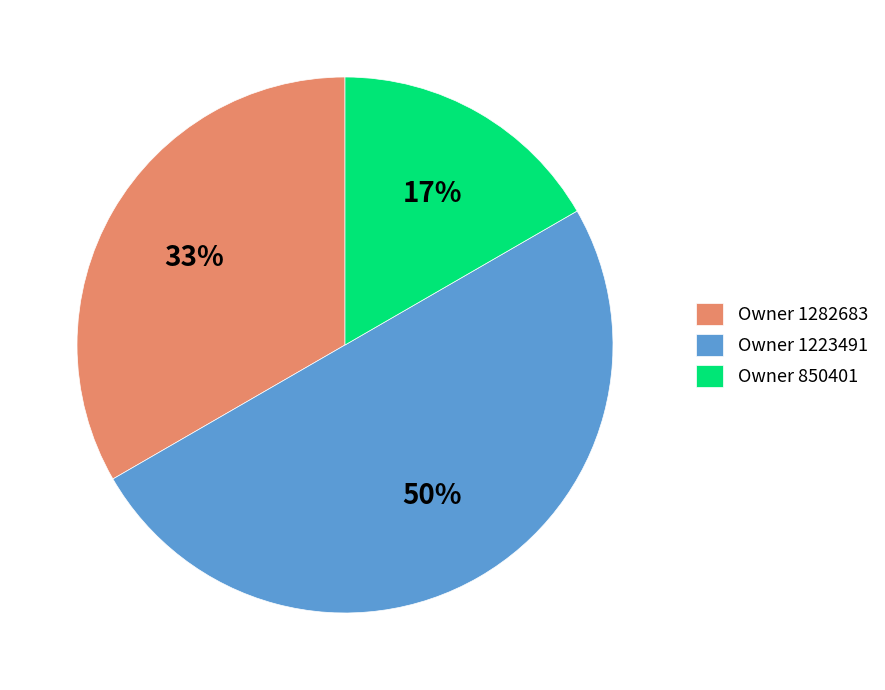

Combined, do Owner 850401 and Owner 1223491 account for over 50%?

Yes